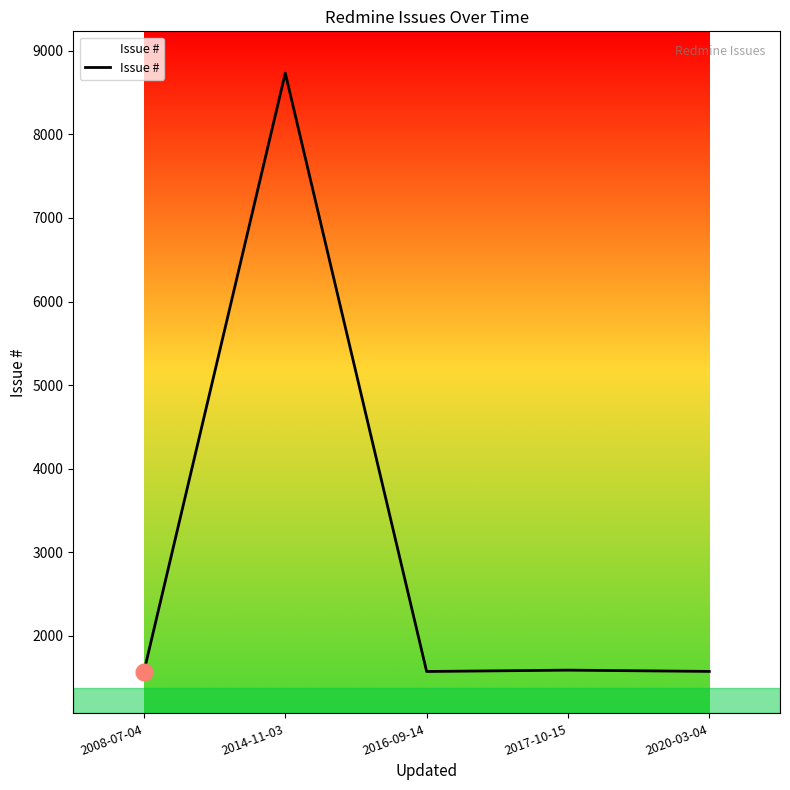

Where does the data first go above 1575?

2014-11-03